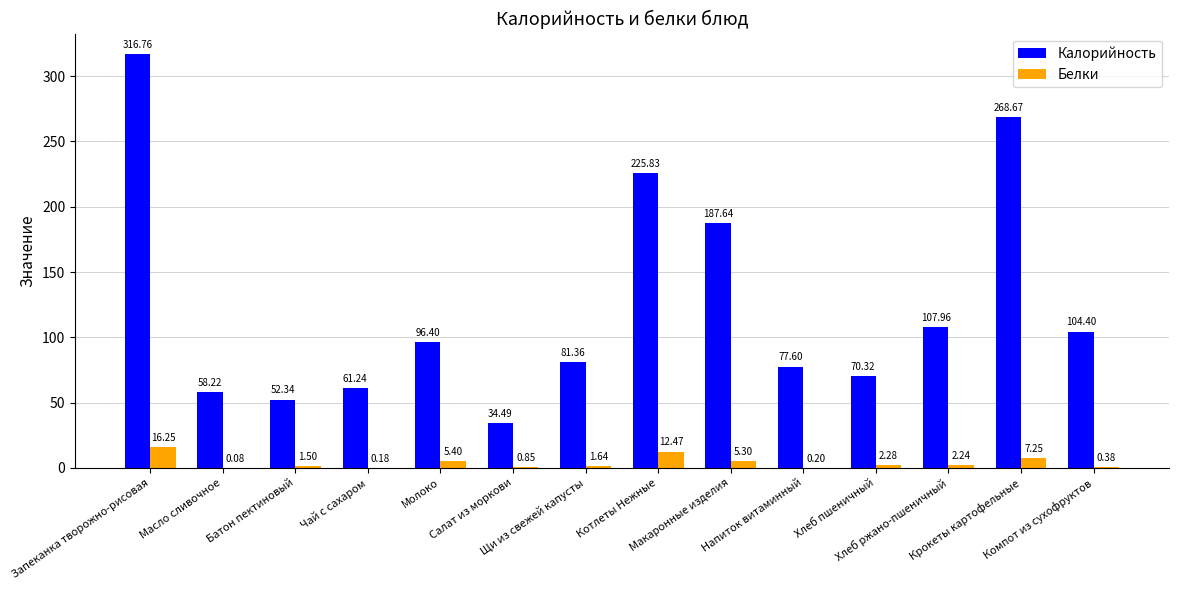

What is the sum of all Калорийность values?

1743.2